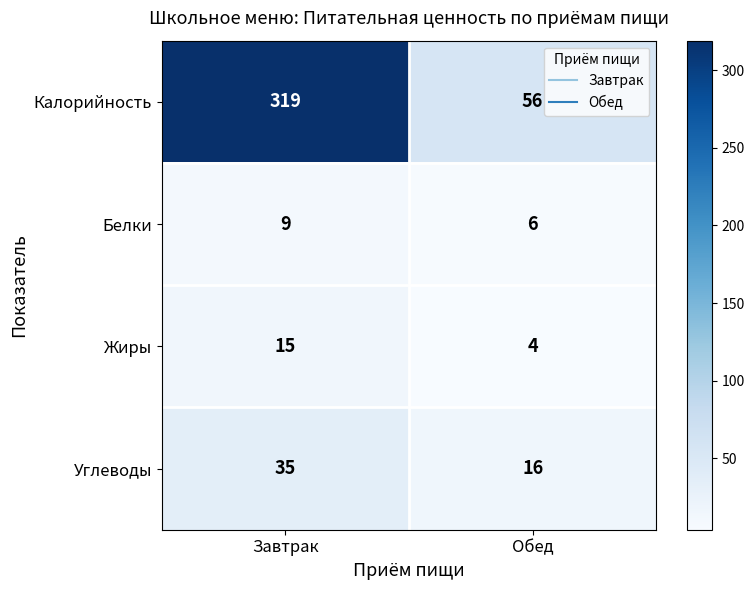

At which label is Углеводы closest to 25?

Обед